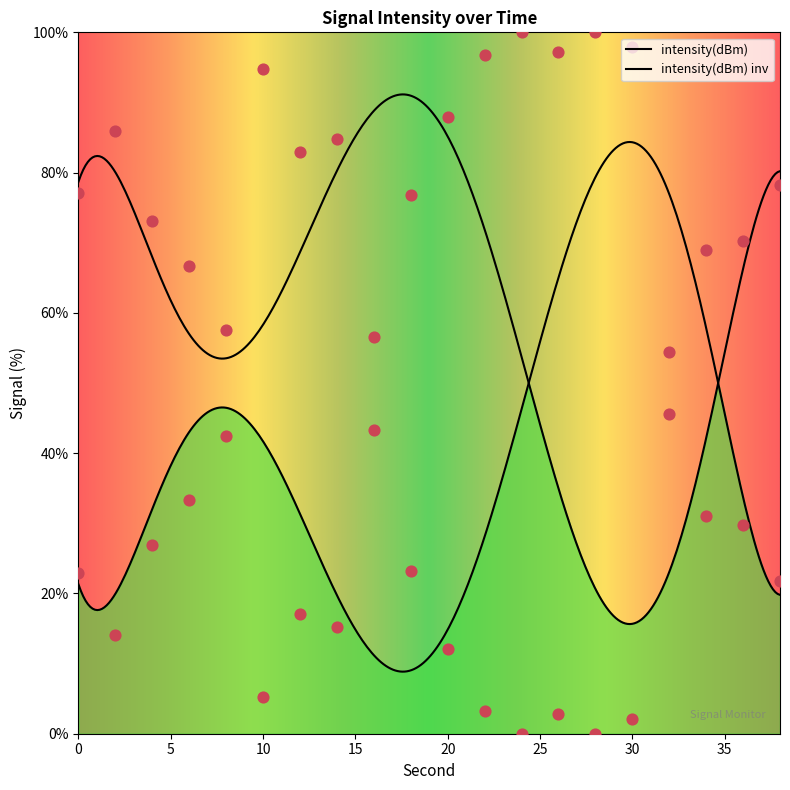

What is the change in value from 18 to 20?

+11.1